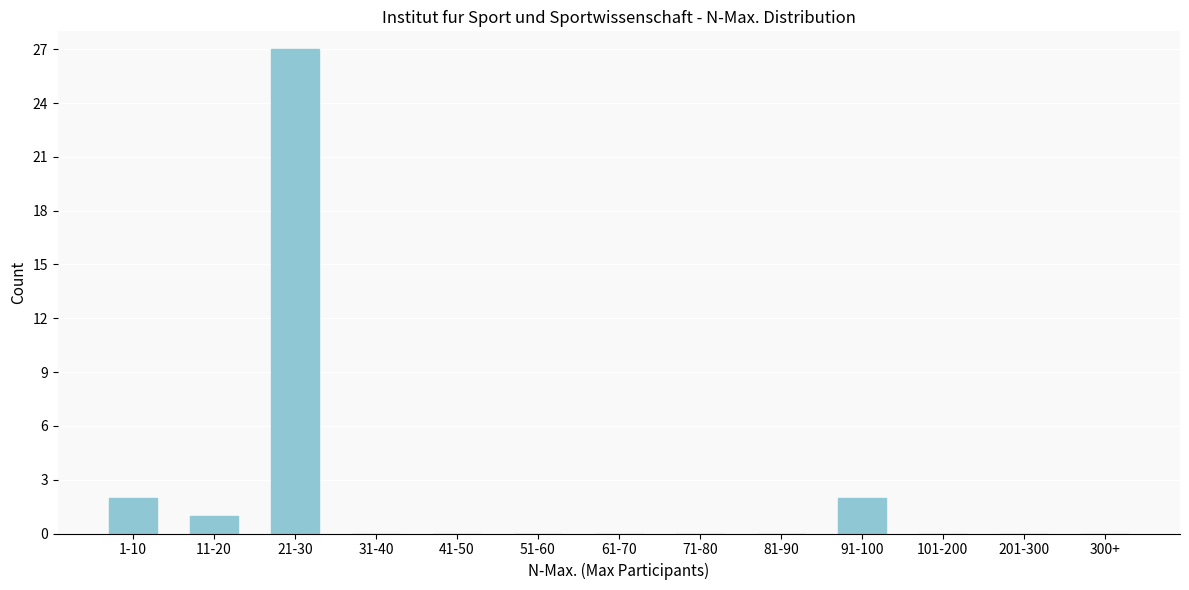

Reading left to right, transcribe all the data shown in this chart.

1-10=2	11-20=1	21-30=27	31-40=0	41-50=0	51-60=0	61-70=0	71-80=0	81-90=0	91-100=2	101-200=0	201-300=0	300+=0